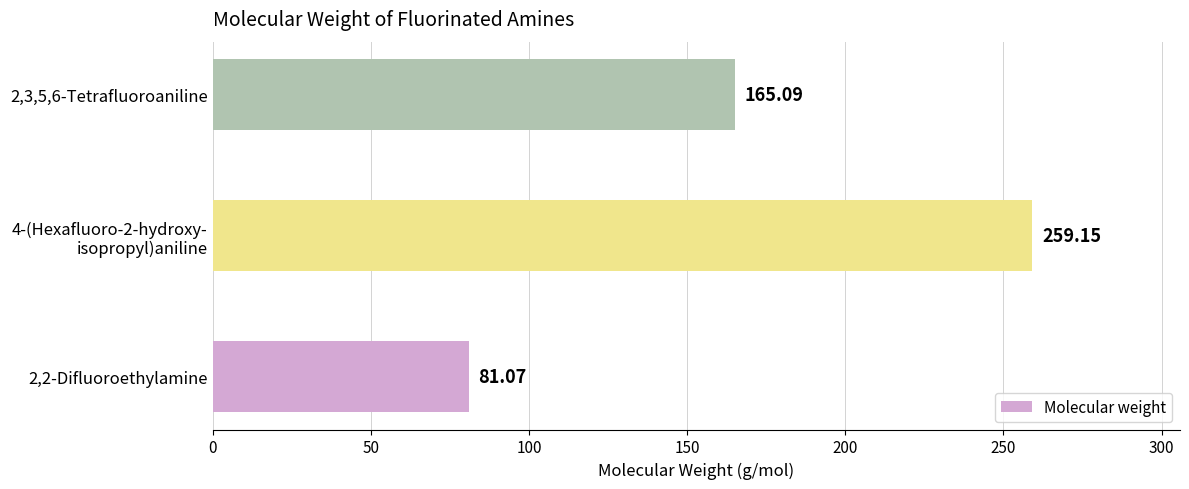

What is the sum of all values?

505.3